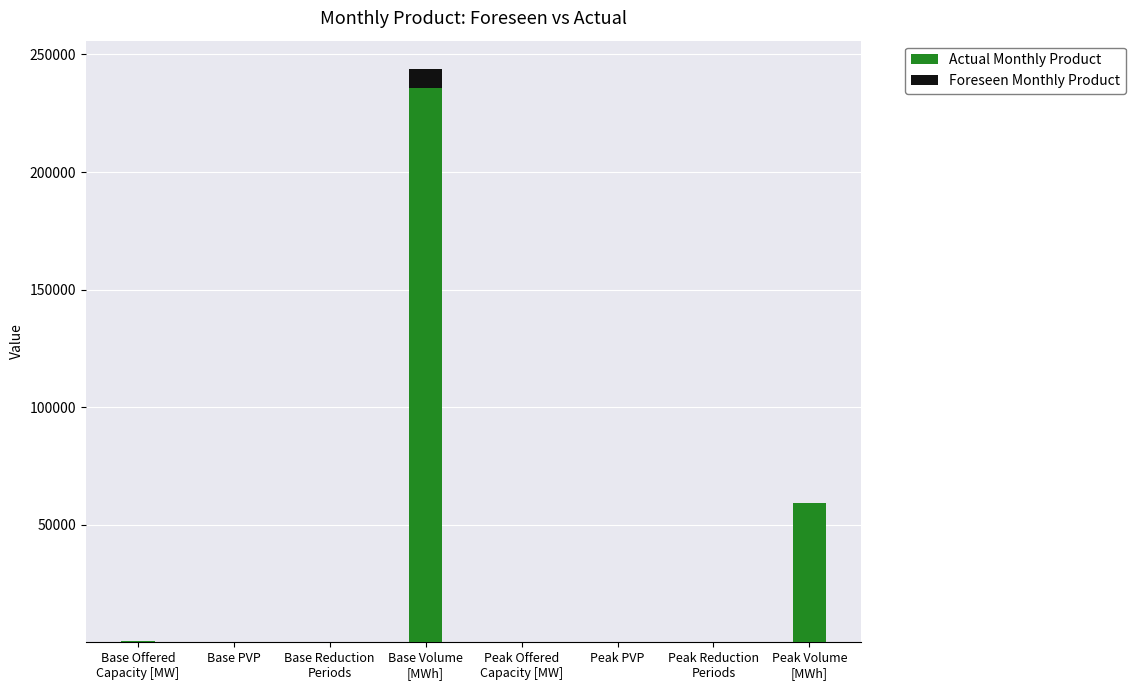

At which category is the sum across all series the highest?

Base Volume
[MWh]